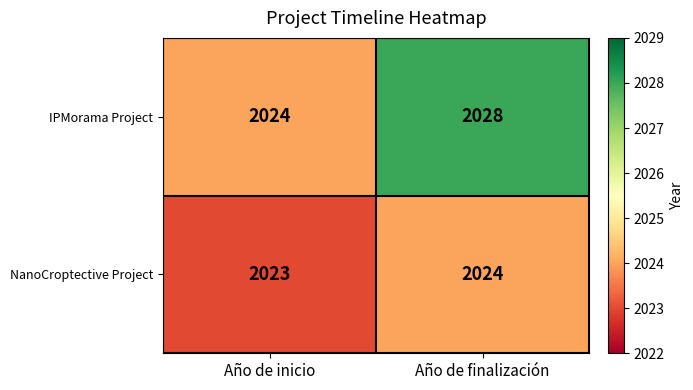

Between Año de inicio and Año de finalización, which series saw the biggest shift?

IPMorama Project